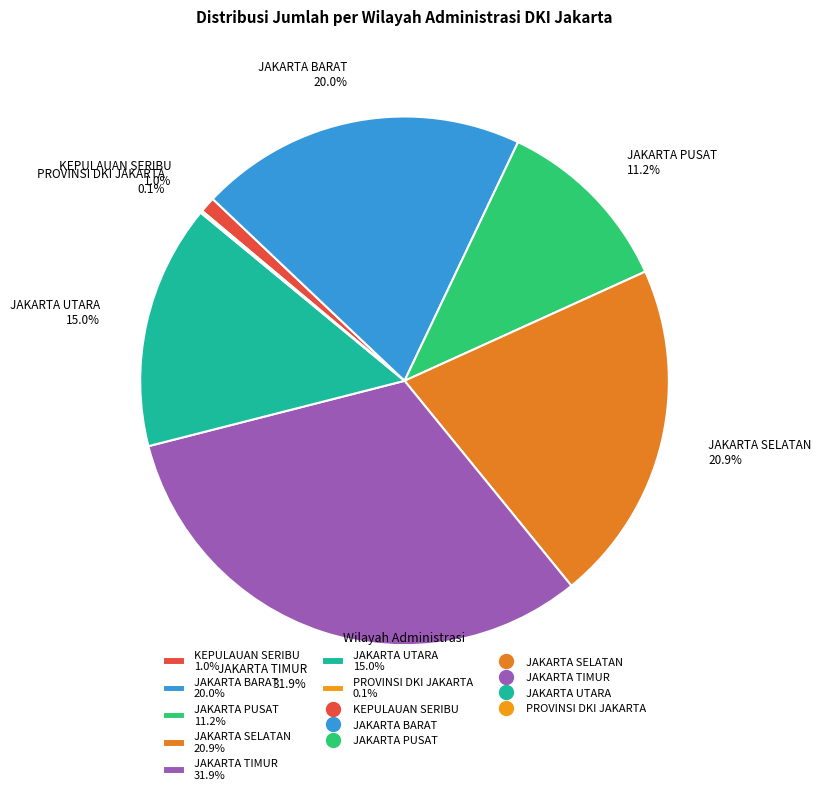

Does any single category account for the majority?

No